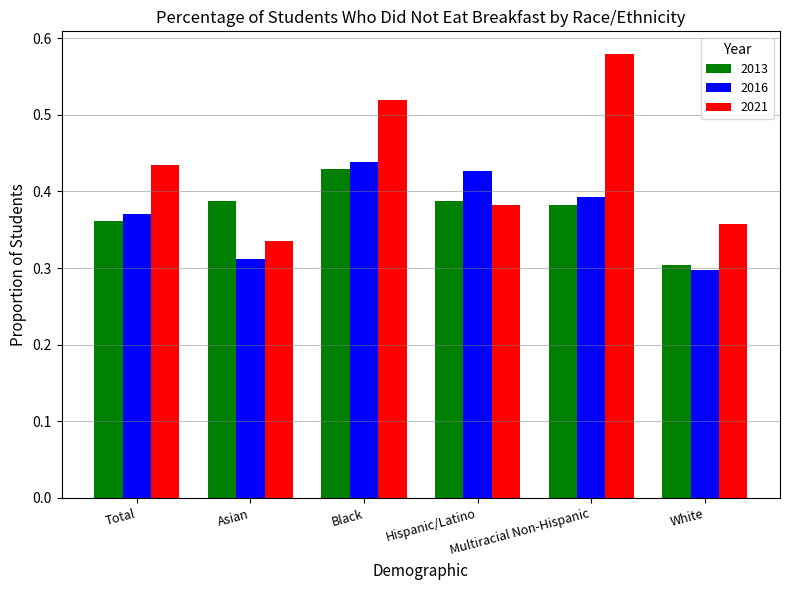

At how many categories does at least one series exceed 0?

6